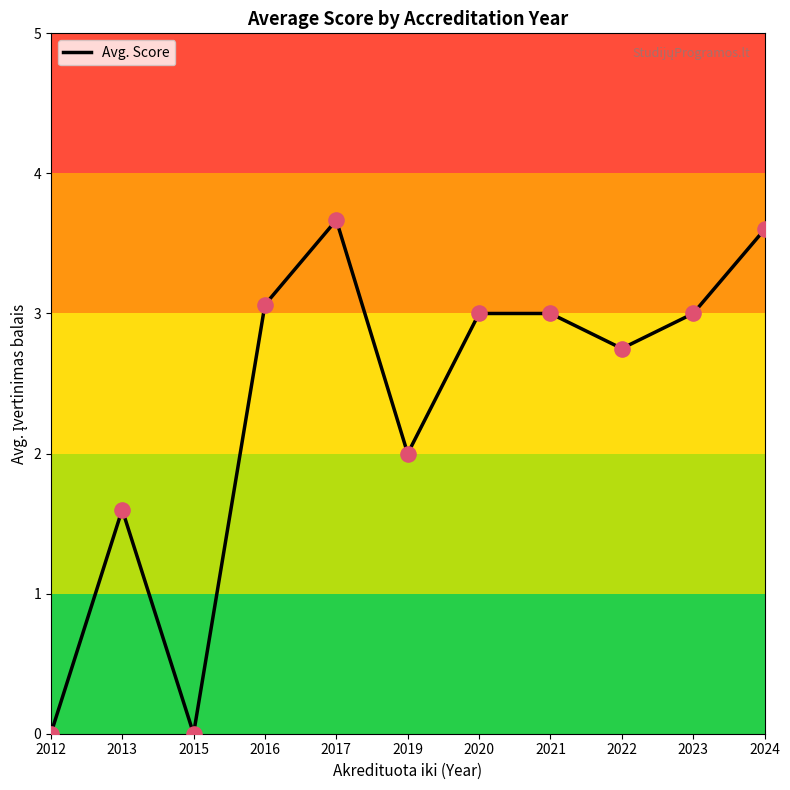

Approximately how many times larger is the value at 2019 compared to 2017?

0.5